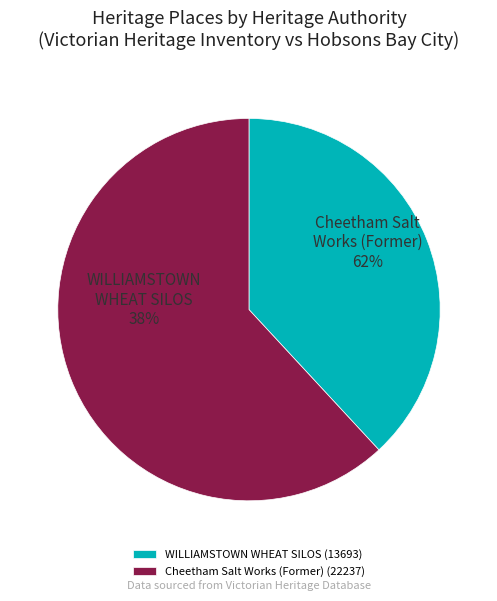

To the nearest percent, what portion does WILLIAMSTOWN WHEAT SILOS represent?

38%